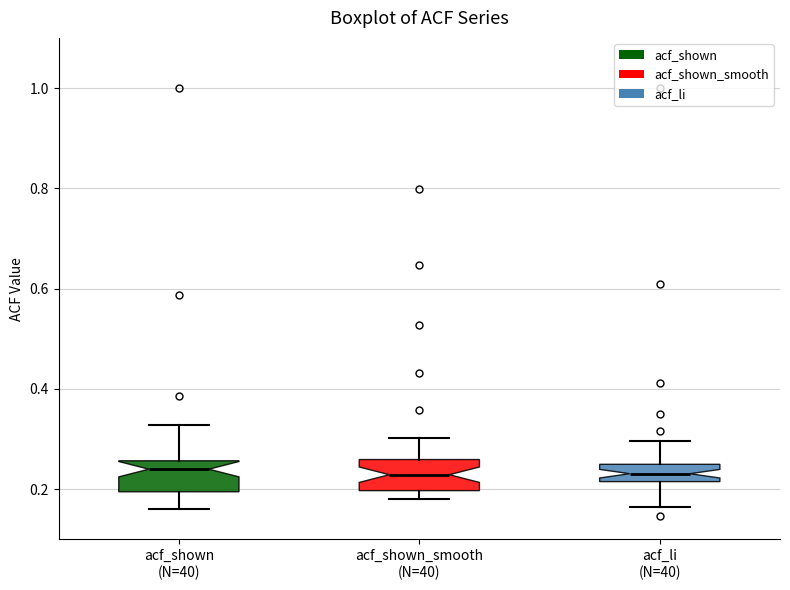

Reading left to right, transcribe this box plot: for each box, give where its median line is, the range the box spans, and where its two whiskers end, as read against the y-axis. The values are not printed on the chart, so give them approximately, as read against the axis.

acf_shown (N=40): median 0.24, box 0.20 to 0.26, whiskers 0.16 to 0.32
acf_shown_smooth (N=40): median 0.22, box 0.20 to 0.26, whiskers 0.18 to 0.30
acf_li (N=40): median 0.24 (inside the box), box 0.22 to 0.24, whiskers 0.16 to 0.30